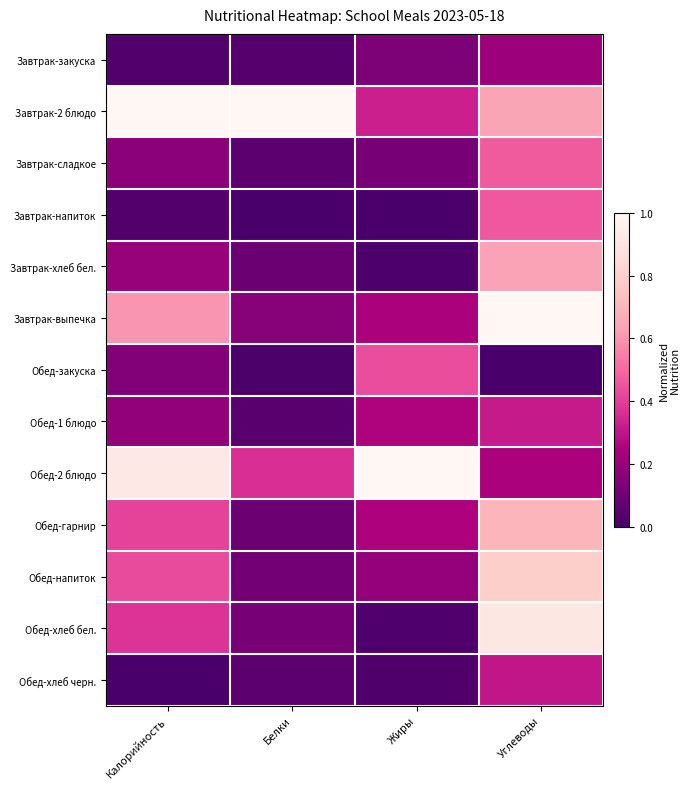

Count the number of data series in this chart.

13